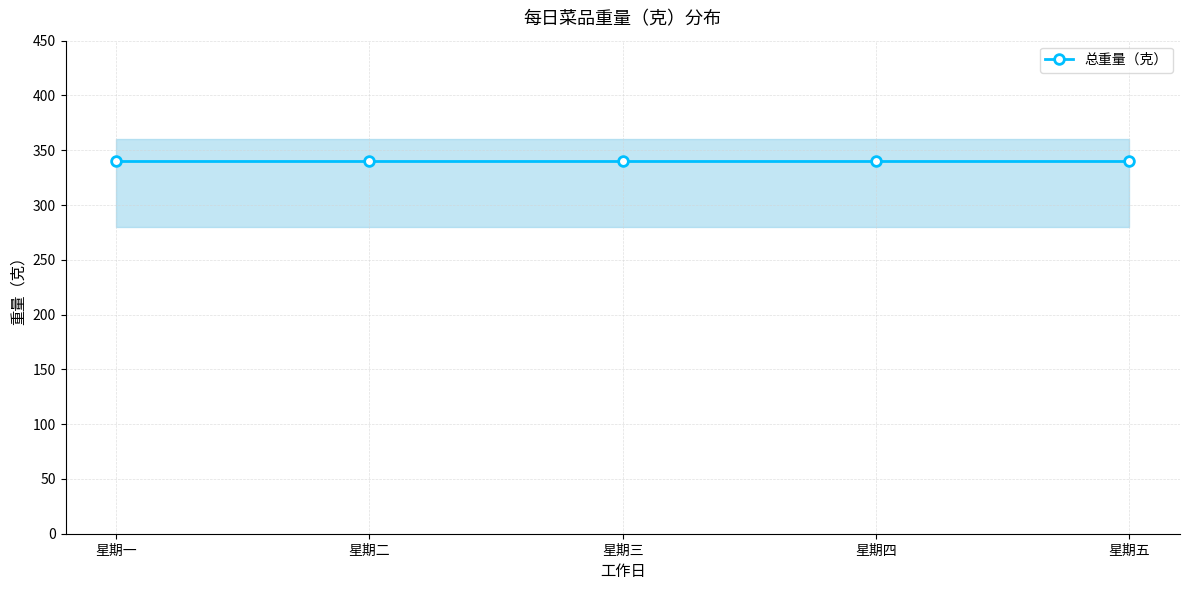

What is the label of the 1st point from the right?

星期五